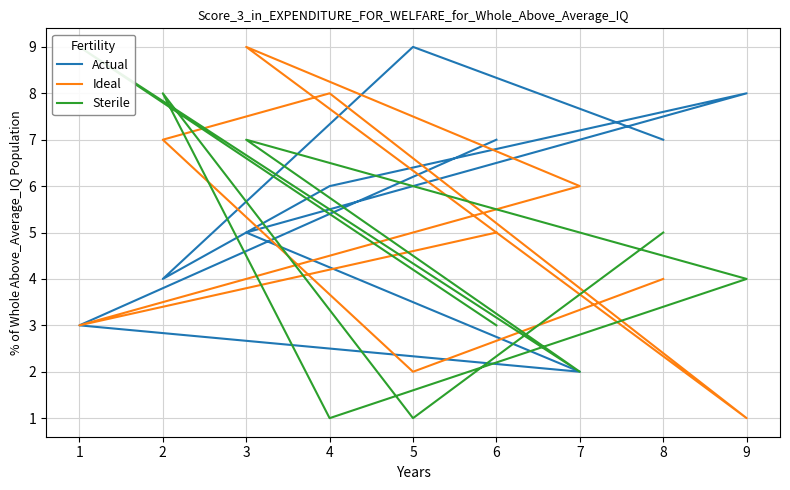

Where is the first local minimum for Ideal?

5